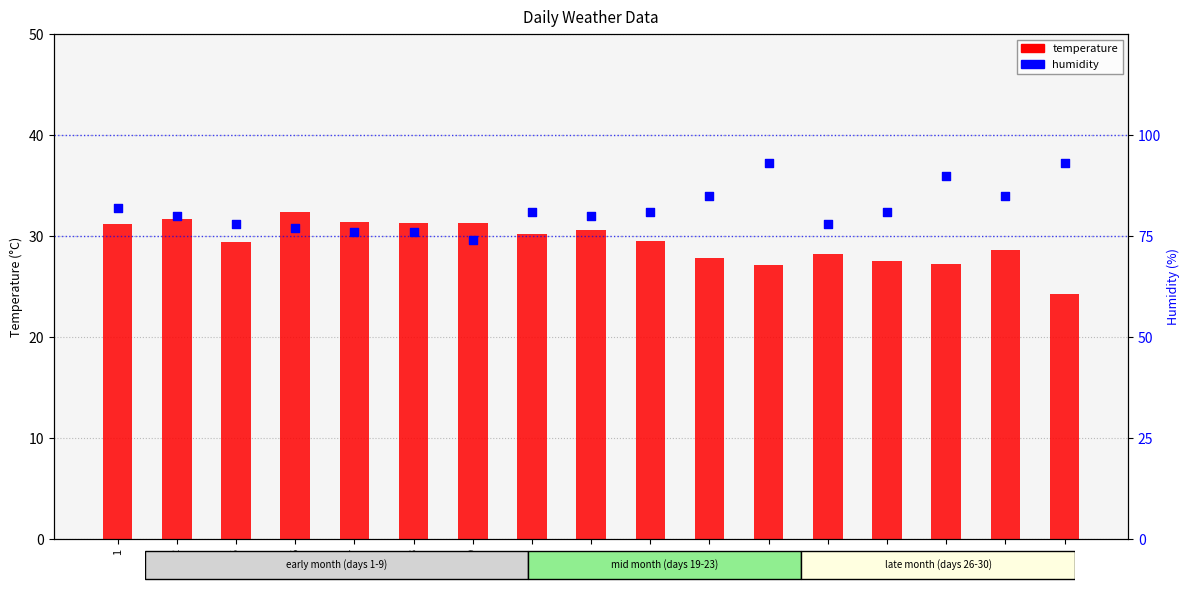

Which series reaches the maximum Y coordinate?

humidity